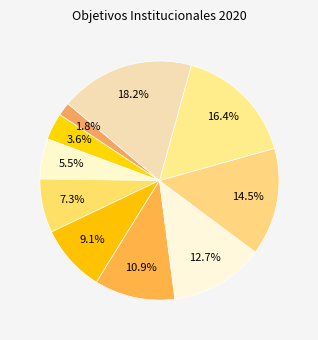

Count the number of slices in the pie.

10